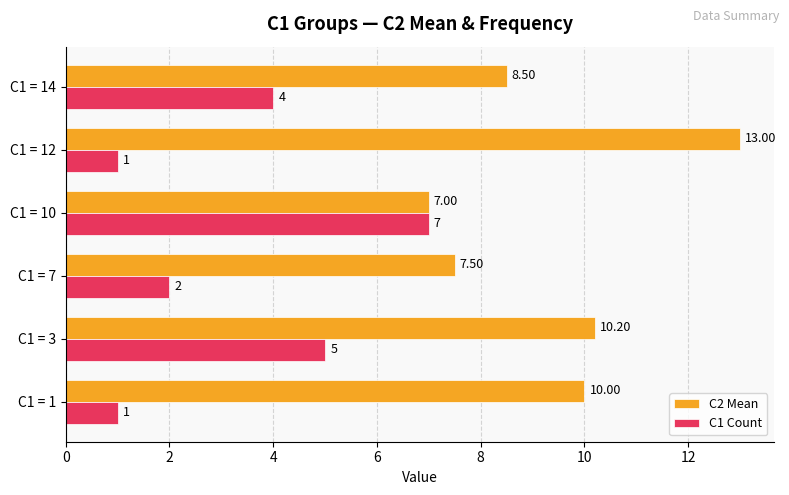

List the series in order of their overall mean, highest first.

C2 Mean, C1 Count